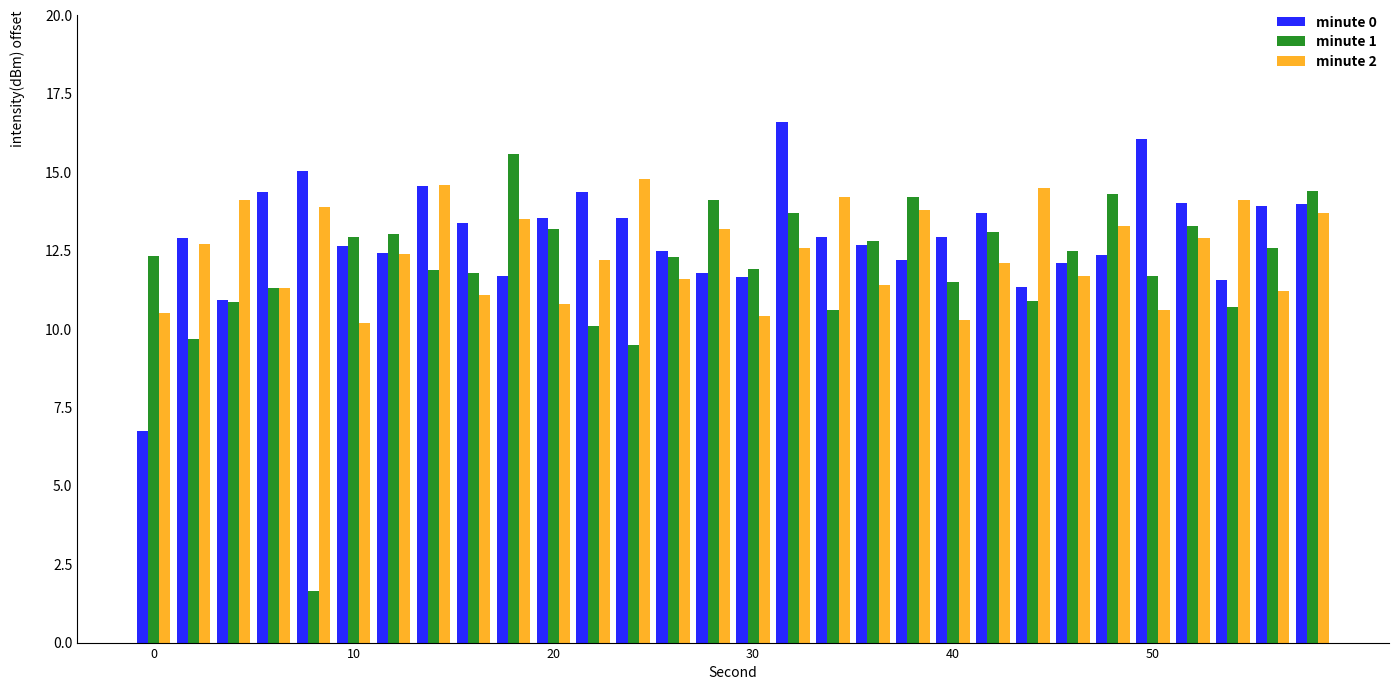

At how many categories does at least one series exceed 9?

30